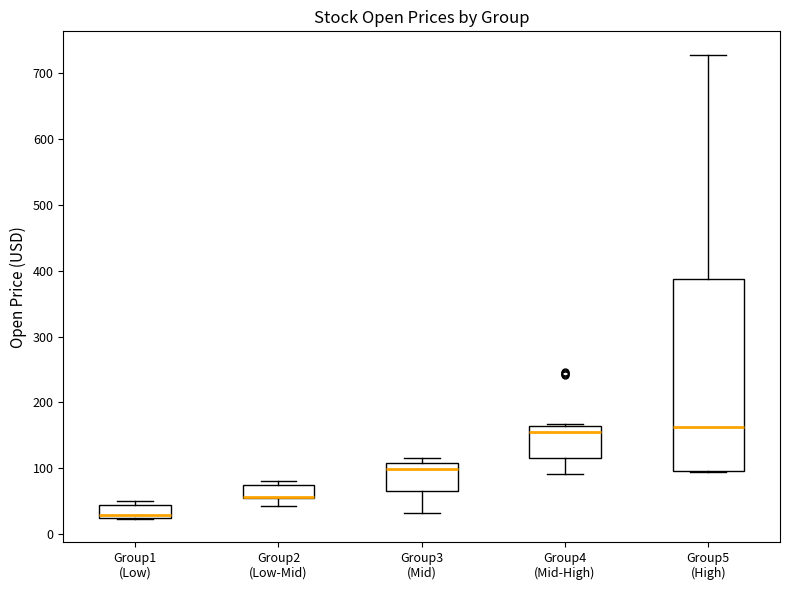

Reading left to right, transcribe this box plot: for each box, give where its median line is, the range the box spans, and where its two whiskers end, as read against the y-axis. The values are not printed on the chart, so give them approximately, as read against the axis.

Group1 (Low): median 30, box 20 to 40, whiskers 20 to 50
Group2 (Low-Mid): median 60 (drawn on the box's lower edge), box 60 to 80, whiskers 40 to 80 (just above the box's upper edge)
Group3 (Mid): median 100, box 70 to 110, whiskers 30 to 120
Group4 (Mid-High): median 150, box 110 to 160, whiskers 90 to 170
Group5 (High): median 160, box 100 to 390, whiskers 90 to 730